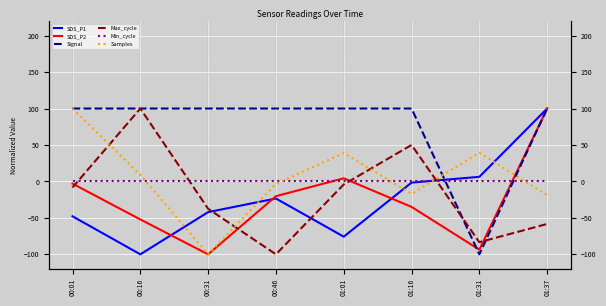

Which series has the largest total across all categories?

Signal